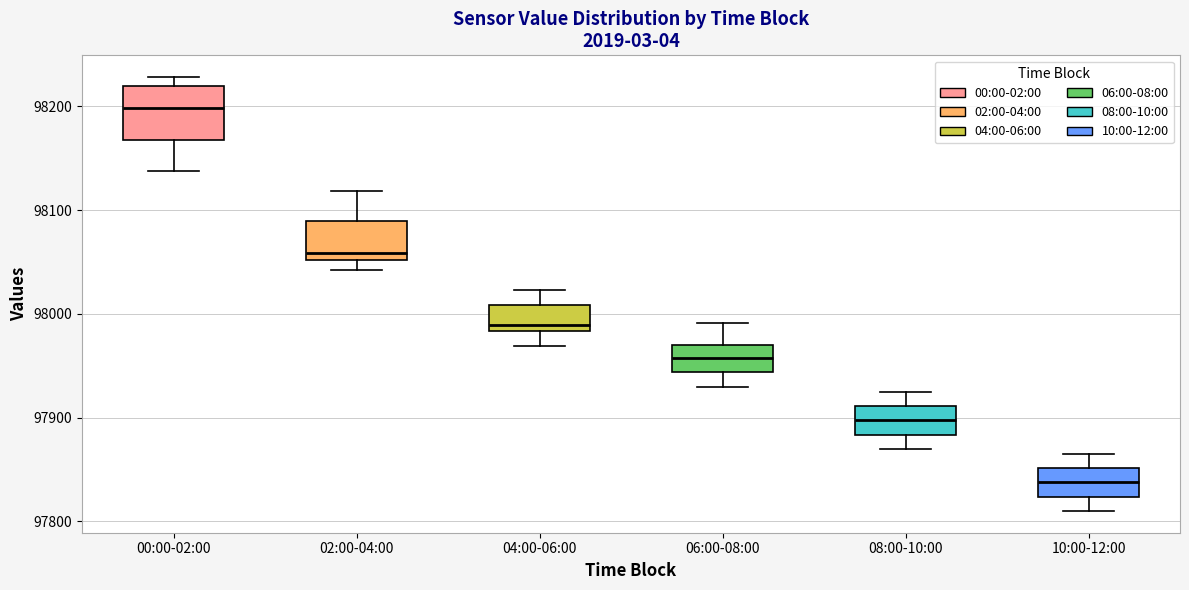

Where is the upper edge of the box for 02:00-04:00 on the y-axis? The values are not printed on the chart, so give them approximately, as read against the axis.

98090